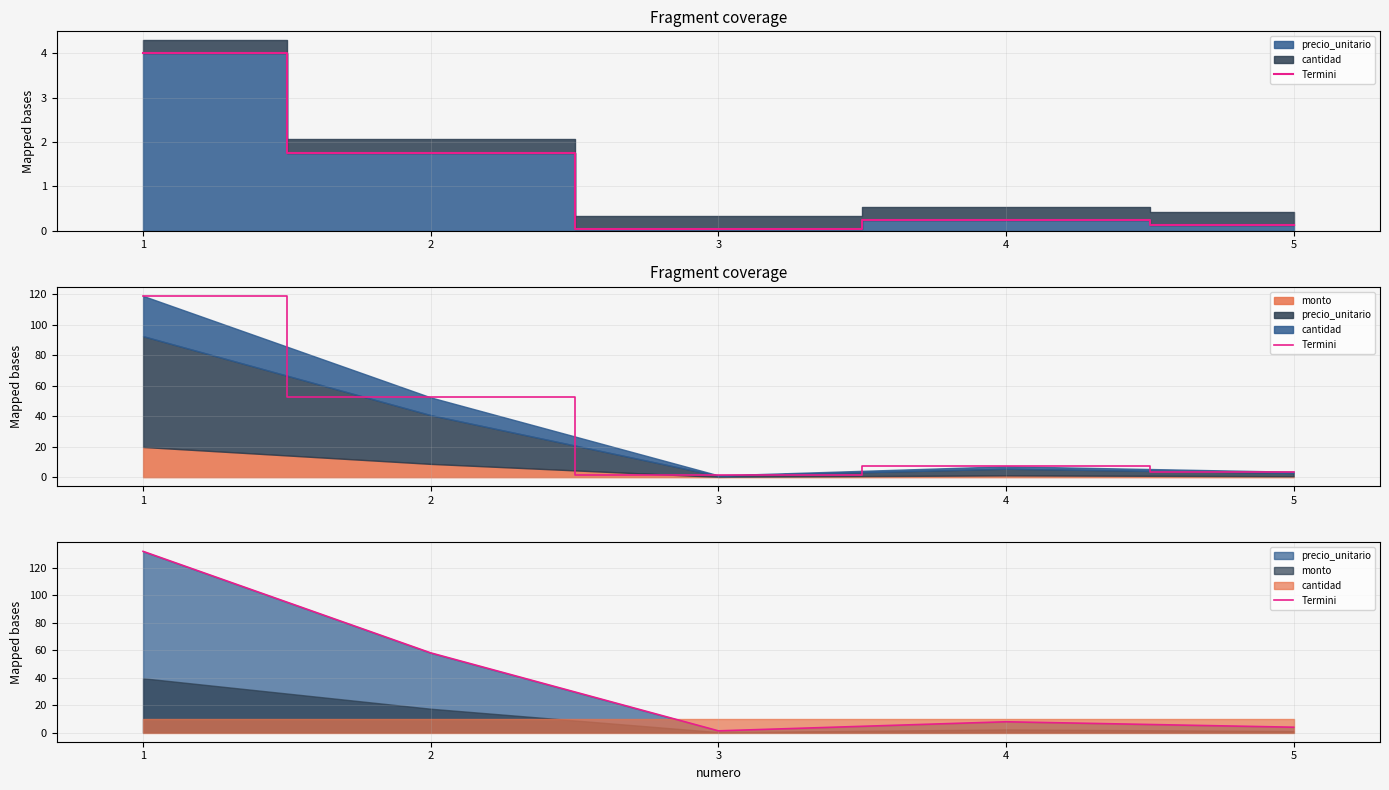

Reading left to right, what are all the values shown in this chart?

132.0	58.1	1.3	7.9	4.0